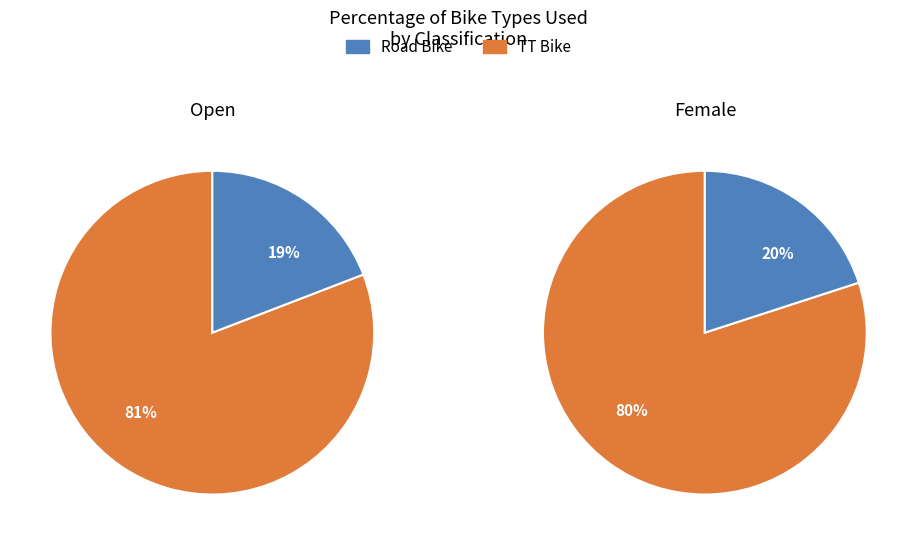

Rank the categories by value from lowest to highest.

Road Bike, TT Bike